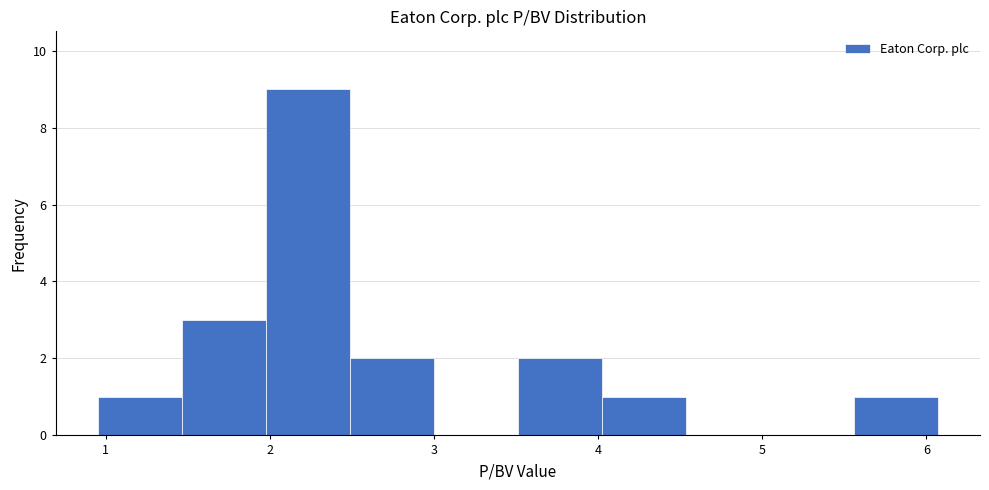

How tall is the bar that spans 3.5 to 4.0 on the x-axis? Neither the bar edges nor the heights are printed on the chart, so give them approximately, as read against the axes.

2